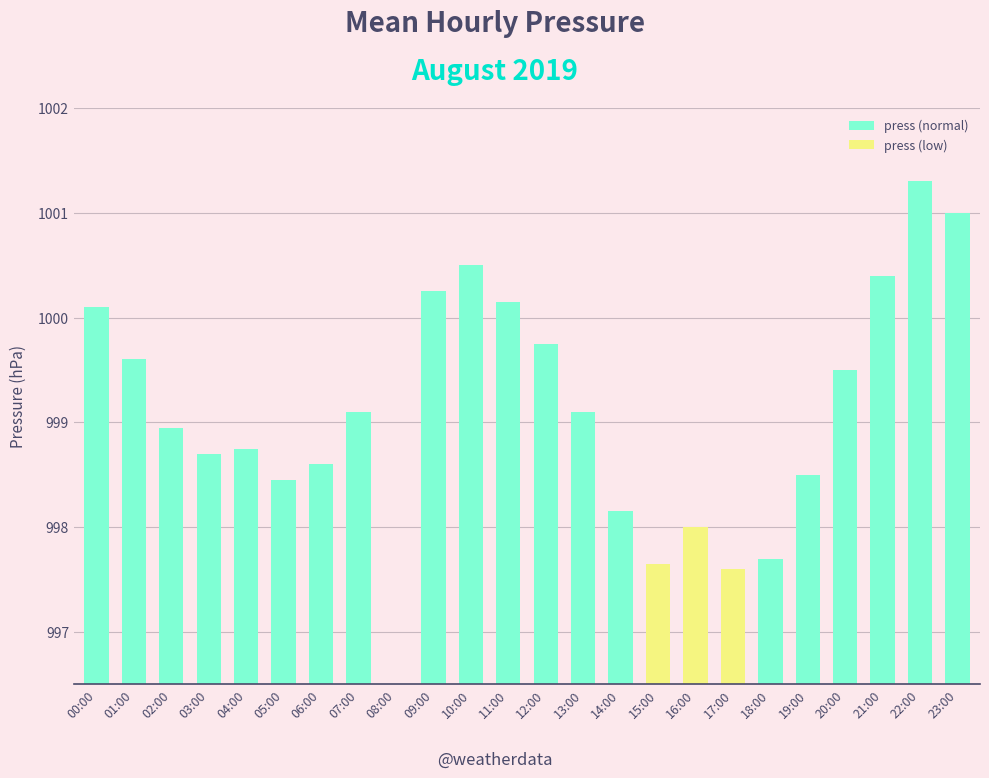

What is the ratio of the value at 07:00 to the value at 20:00?

1.0